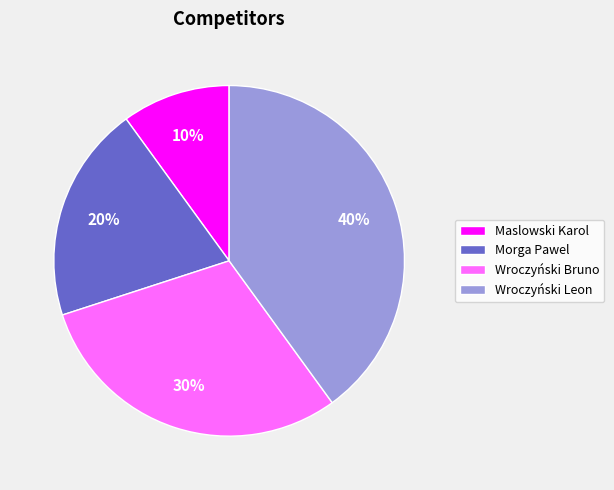

To the nearest percent, what is the difference between the largest and smallest slice percentages?

30%